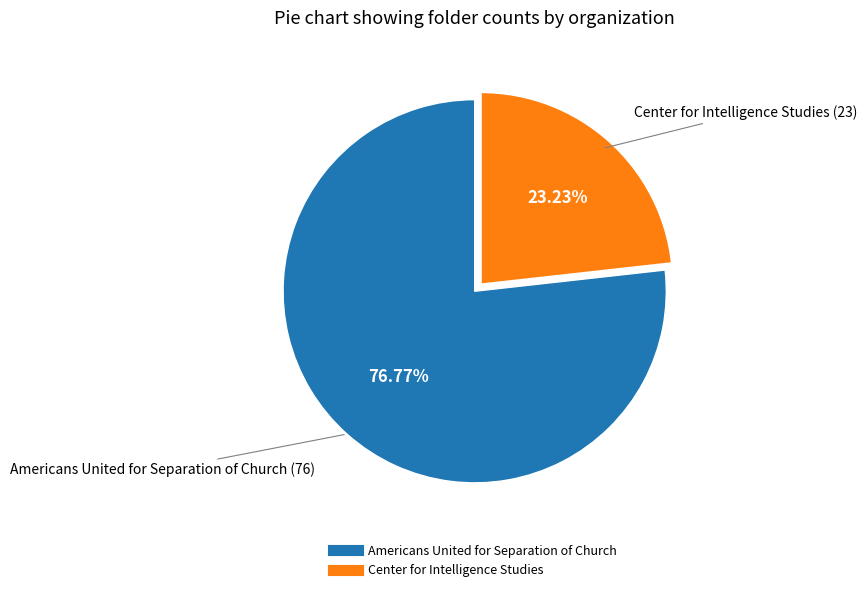

Is there a majority slice in this chart?

Yes